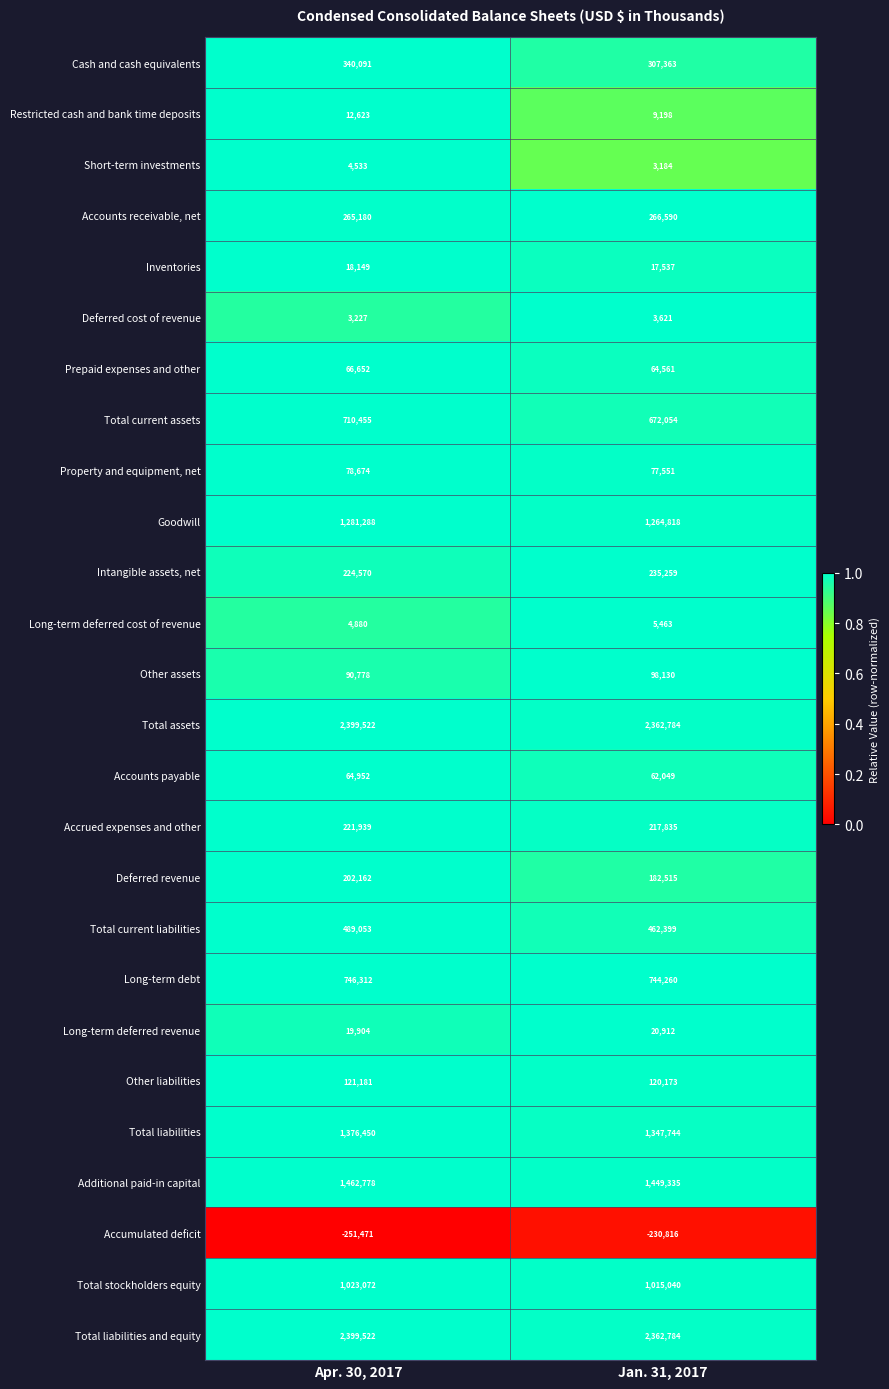

What is the average value of the Total liabilities series?

1362097